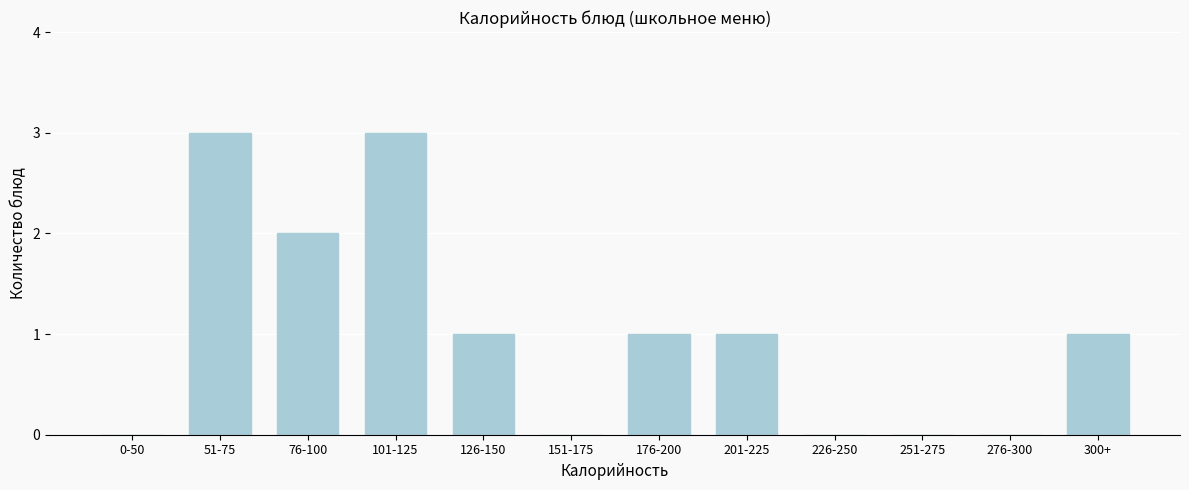

Reading right to left, list all the values displayed in this chart.

300+=1	276-300=0	251-275=0	226-250=0	201-225=1	176-200=1	151-175=0	126-150=1	101-125=3	76-100=2	51-75=3	0-50=0